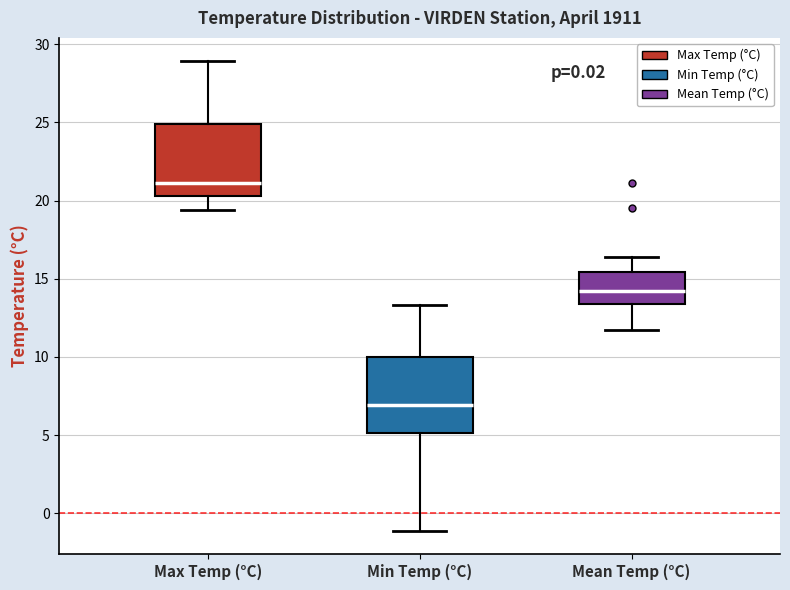

Reading left to right, read every box against the y-axis: the position of its median line, the range the box covers, and the ends of its whiskers. The values are not printed on the chart, so give them approximately, as read against the axis.

Max Temp (°C): median 21.0, box 20.5 to 25.0, whiskers 19.5 to 29.0
Min Temp (°C): median 7.0, box 5.0 to 10.0, whiskers -1.0 to 13.5
Mean Temp (°C): median 14.0, box 13.5 to 15.5, whiskers 11.5 to 16.5